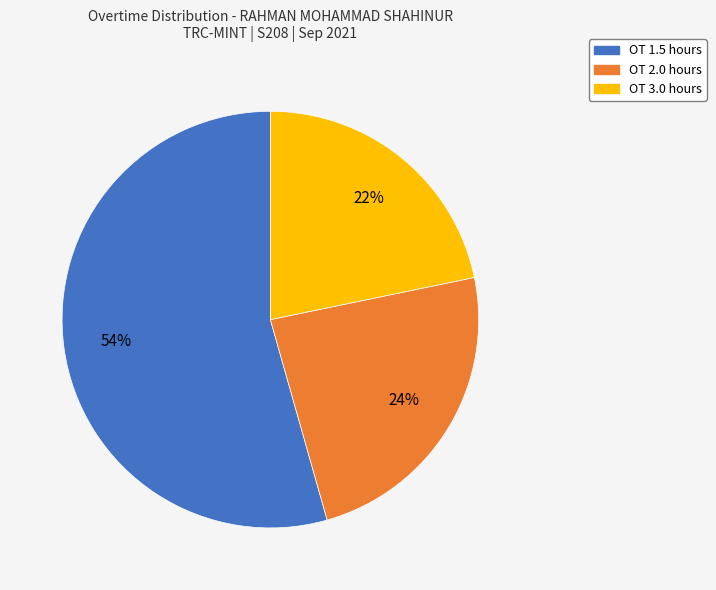

To the nearest percent, what is the average slice percentage?

33%